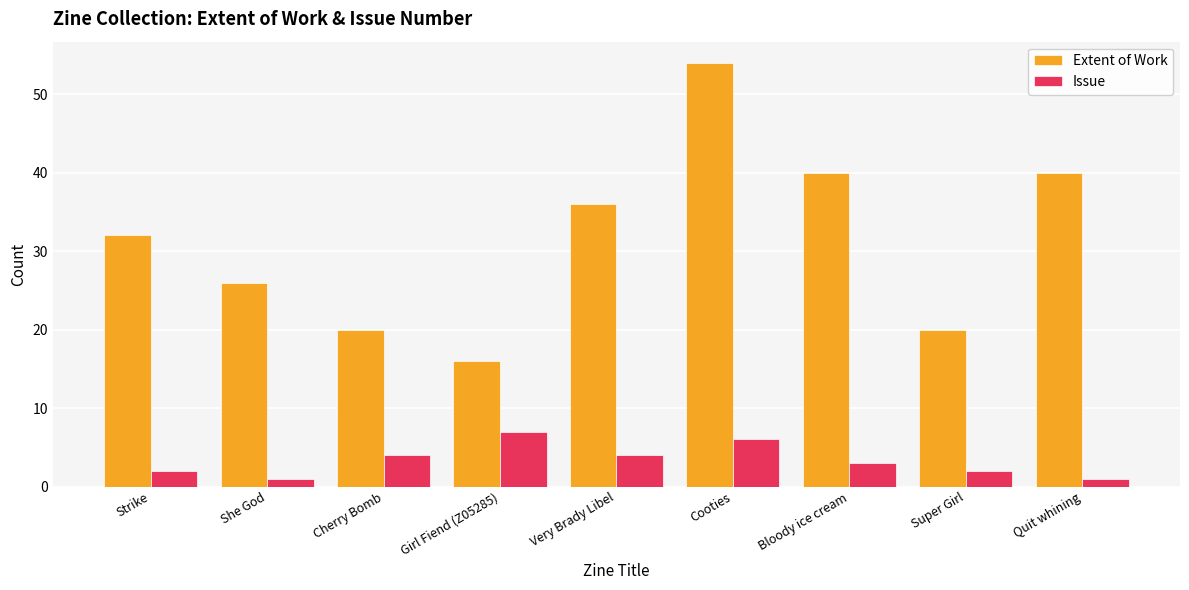

Does the chart contain stacked bars?

No